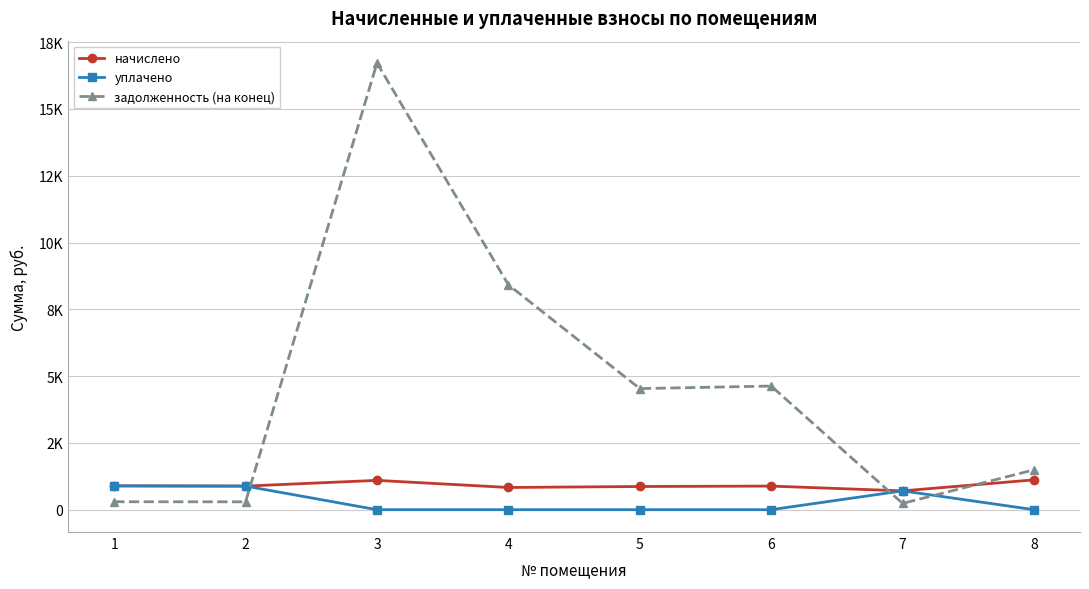

List the labels in order of начислено value, largest first.

8, 3, 1, 2, 6, 5, 4, 7